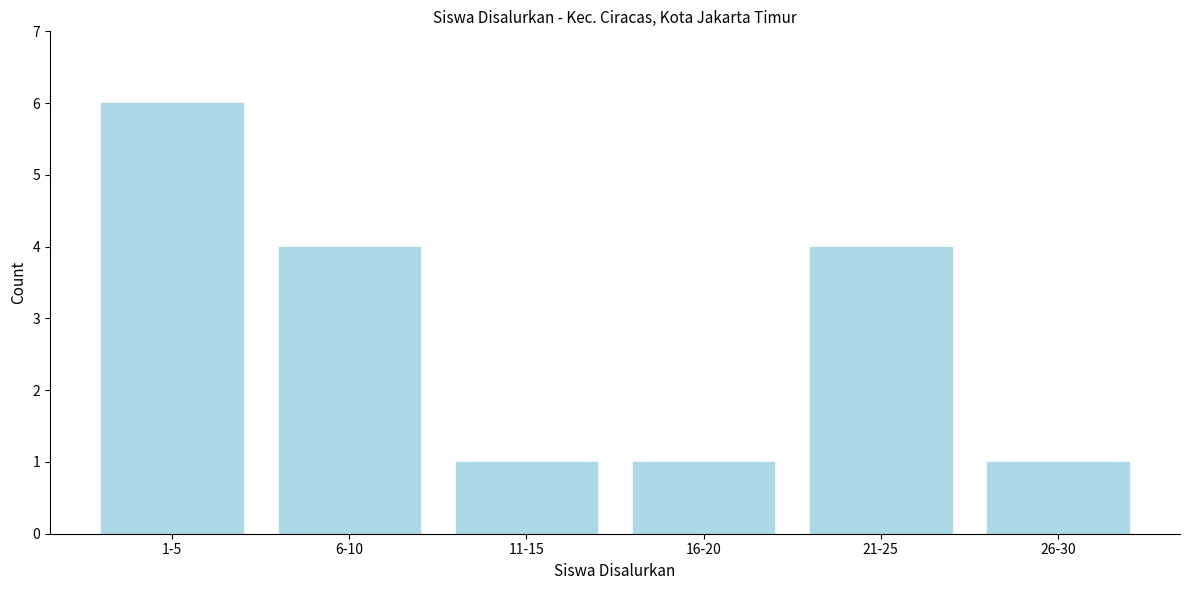

Reading right to left, what are all the values shown in this chart?

26-30=1	21-25=4	16-20=1	11-15=1	6-10=4	1-5=6